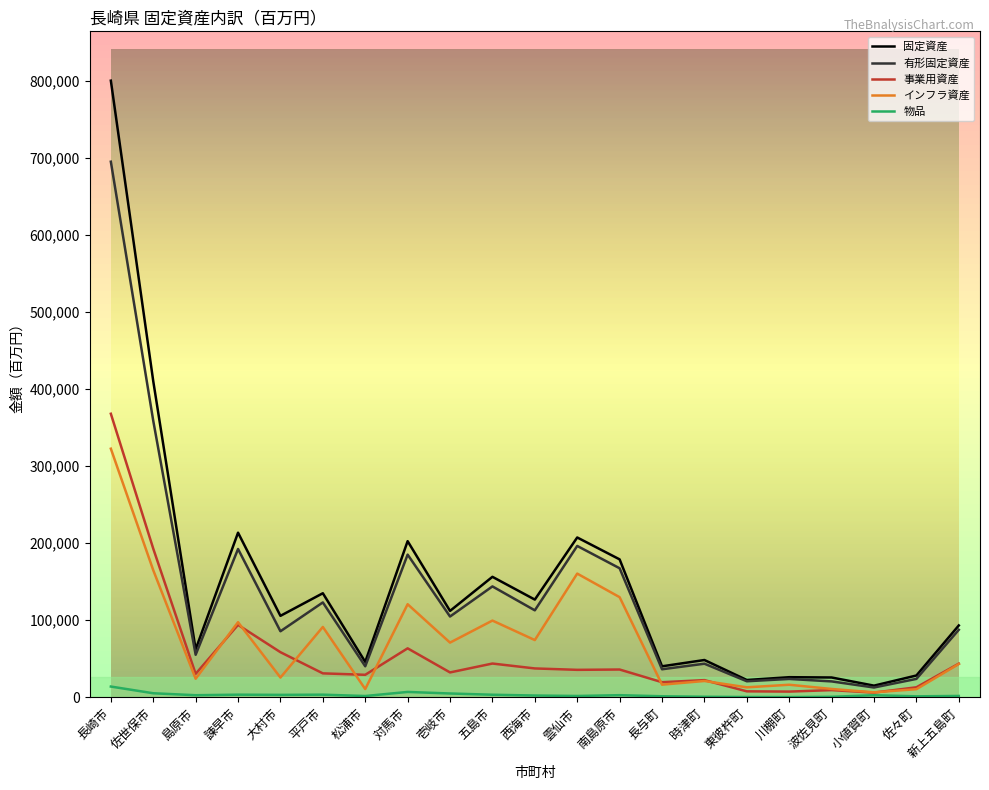

True or false: インフラ資産 and 有形固定資産 intersect in this chart.

False